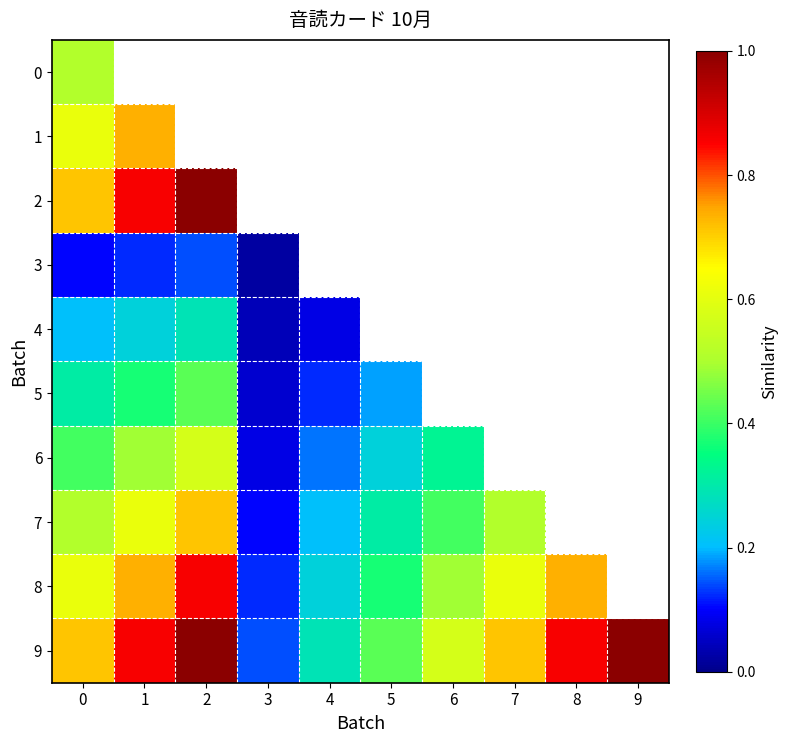

At how many categories does at least one series exceed 0?

10